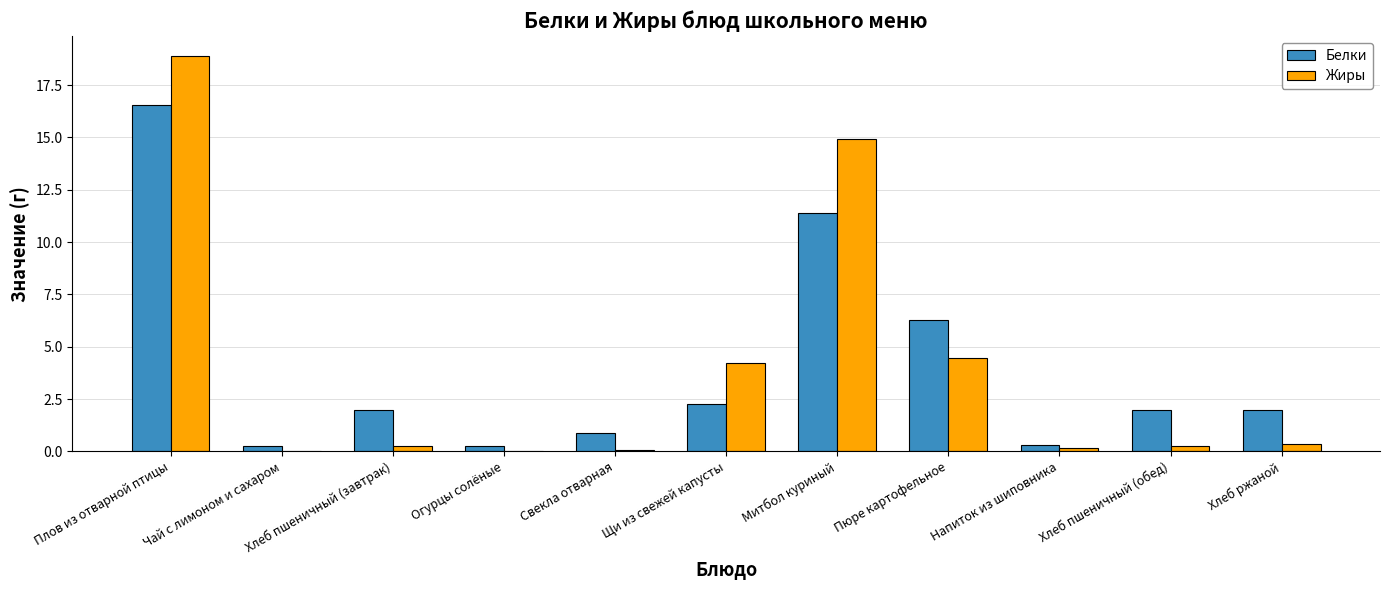

Does the chart contain stacked bars?

No